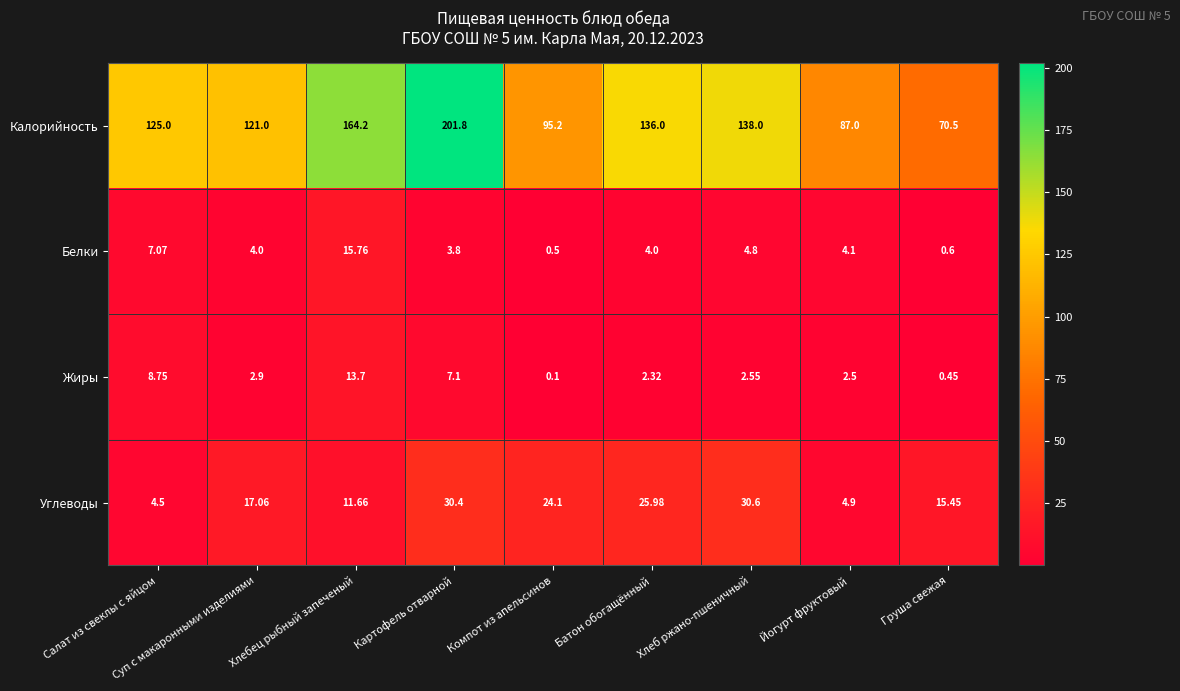

Which series has the widest spread of values?

Калорийность